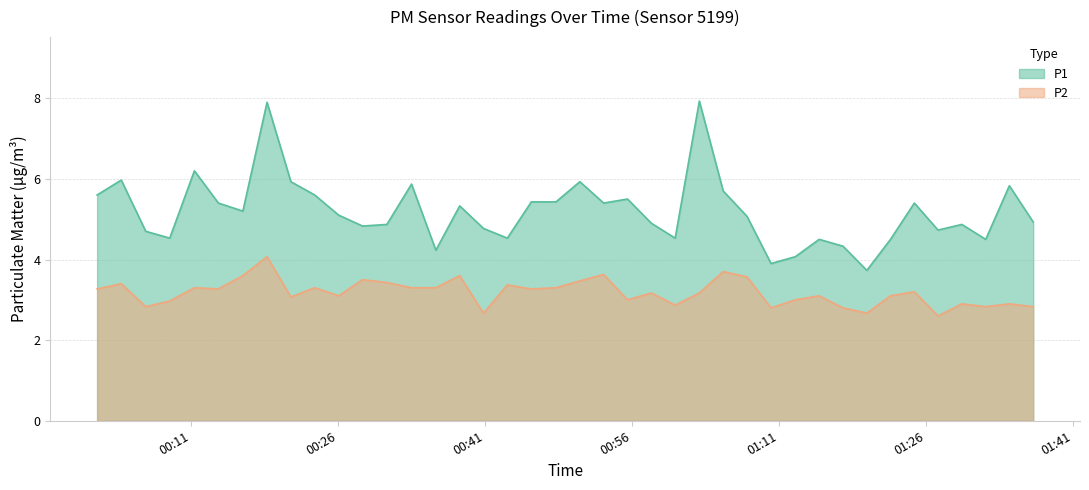

True or false: P1 and P2 intersect in this chart.

False